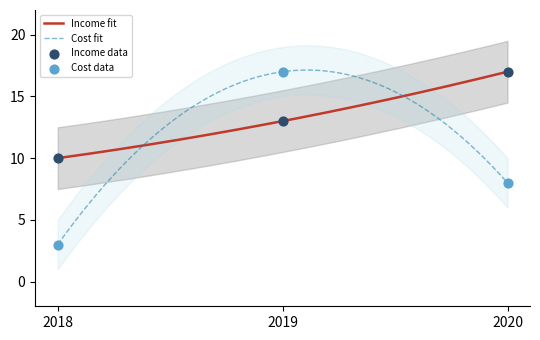

Which series reaches the minimum Y coordinate?

Cost